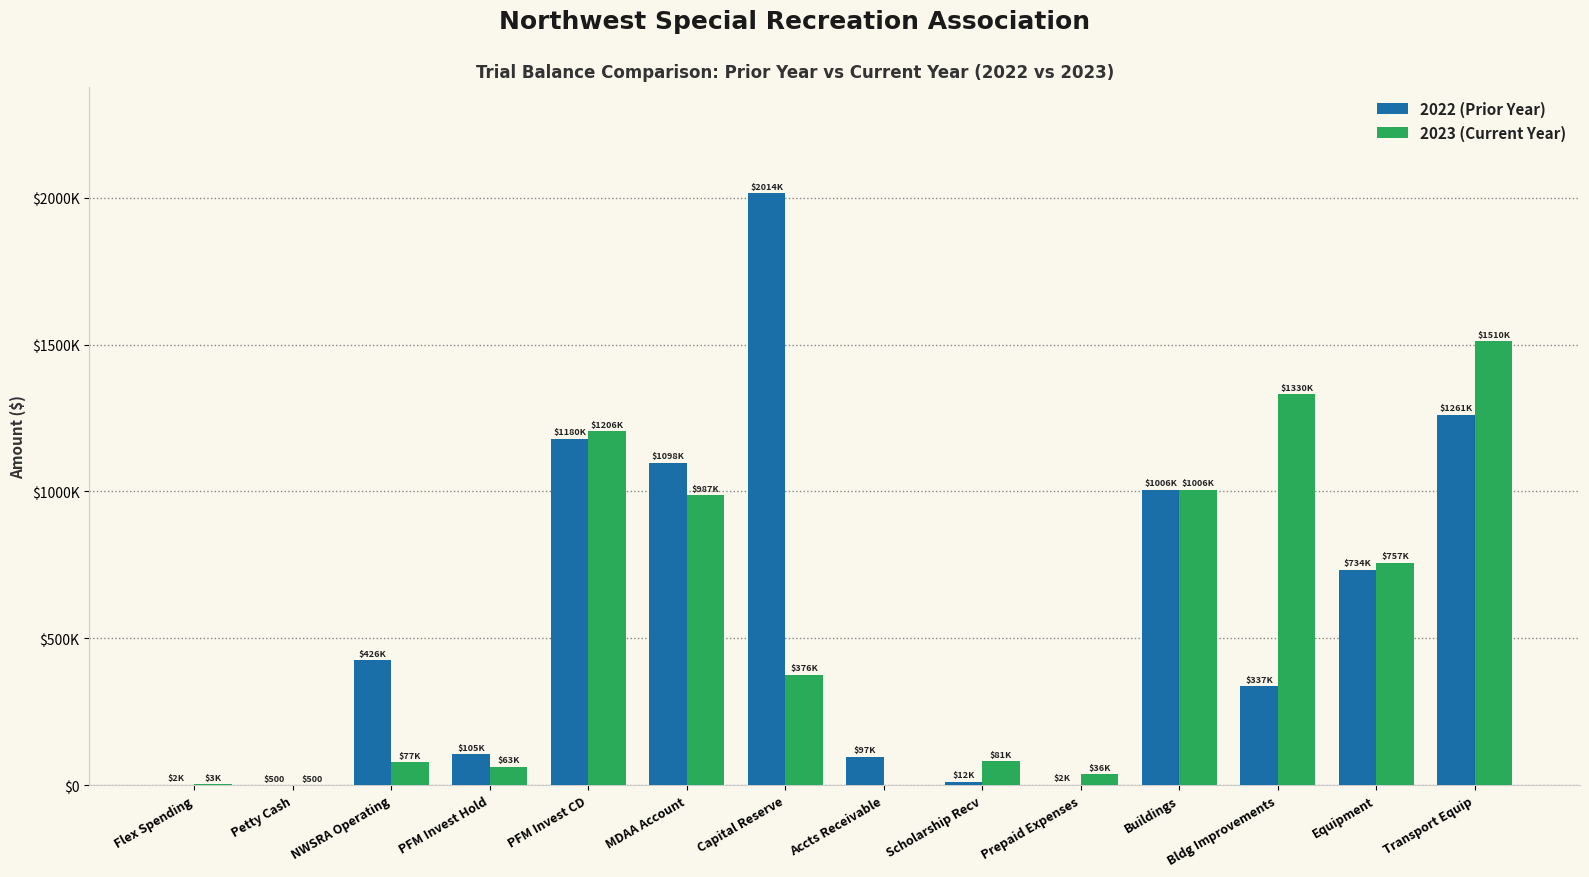

What is the total value across all series at Bldg Improvements?

1667073.4